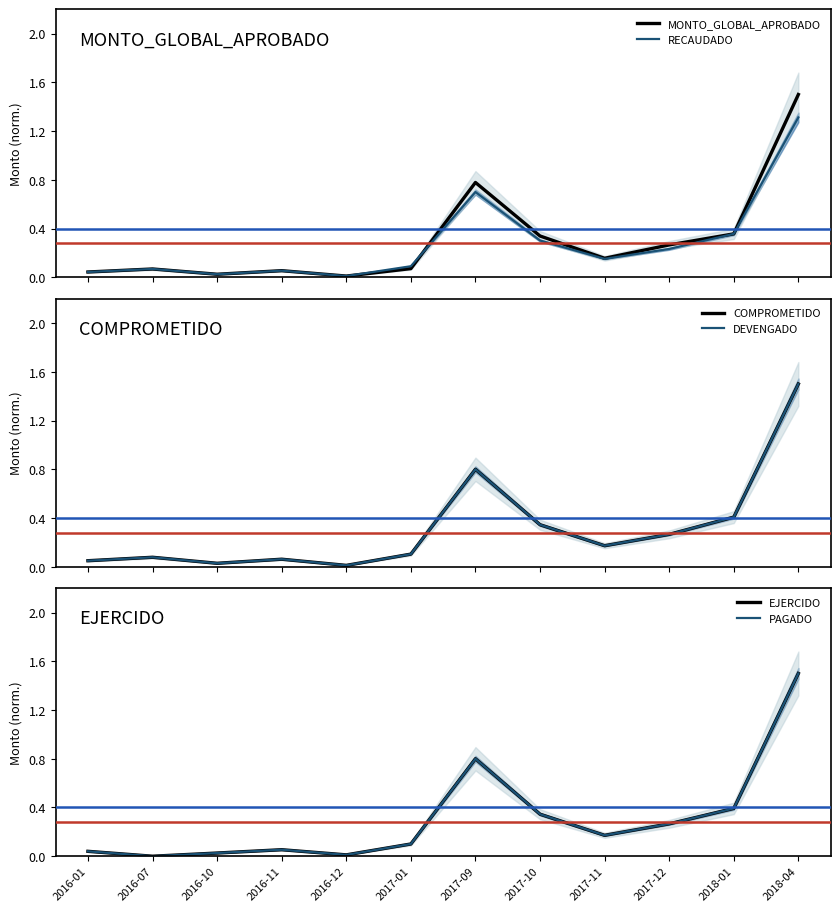

Which series has the largest range (max minus min)?

EJERCIDO